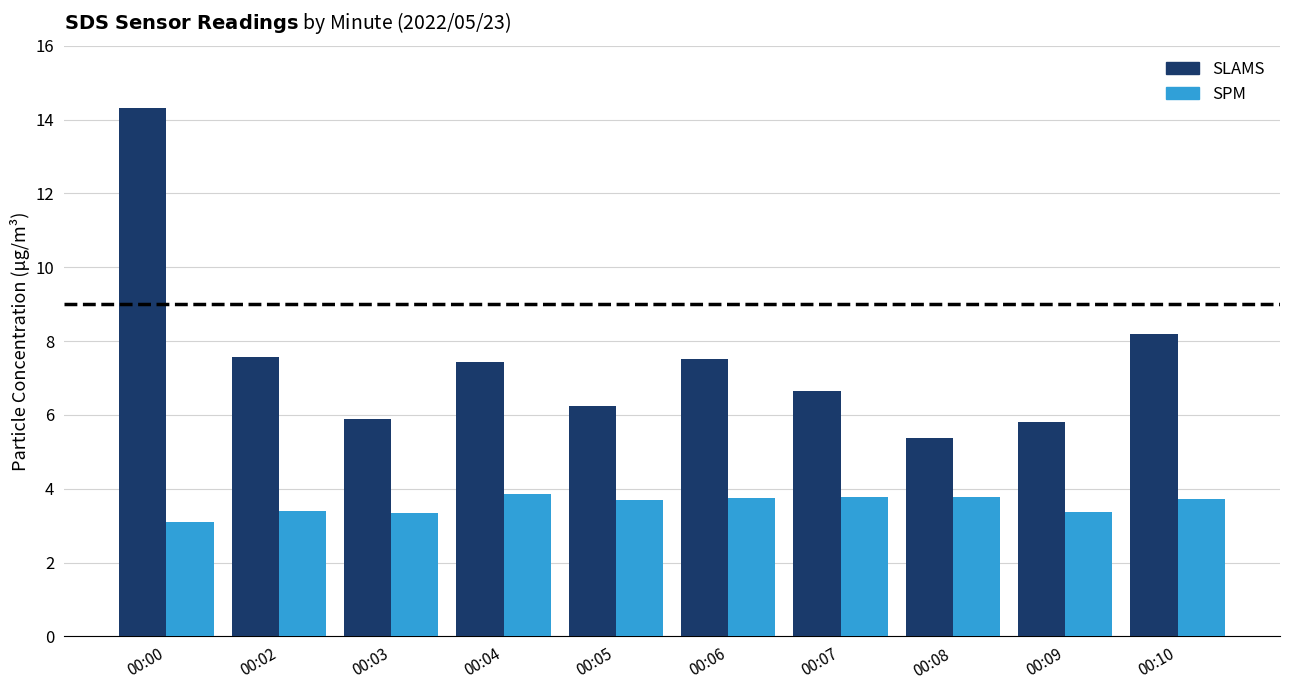

Is it true that SPM equals 3.3 at 00:03?

True